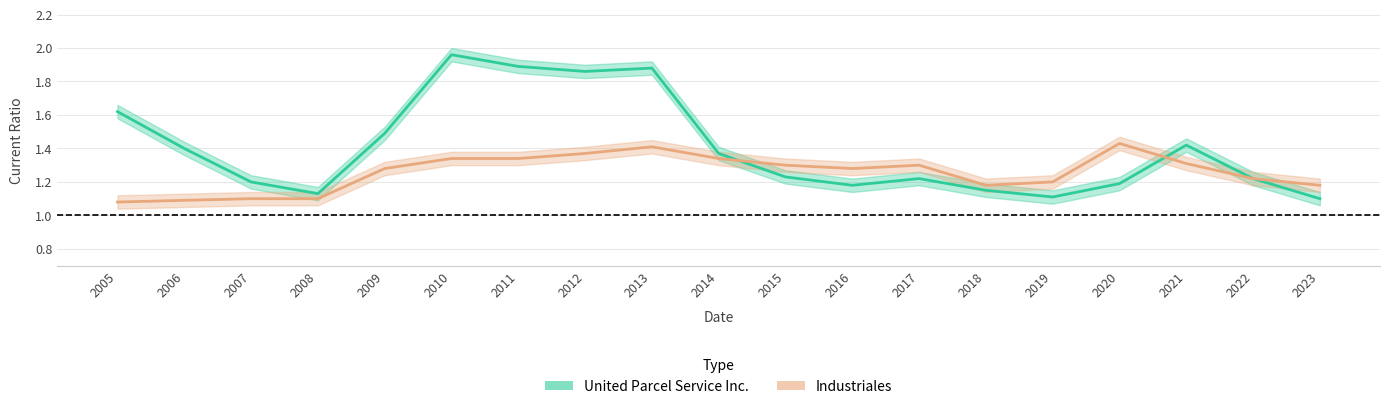

In Industriales, how many points are lower than both neighbors (excluding endpoints)?

2